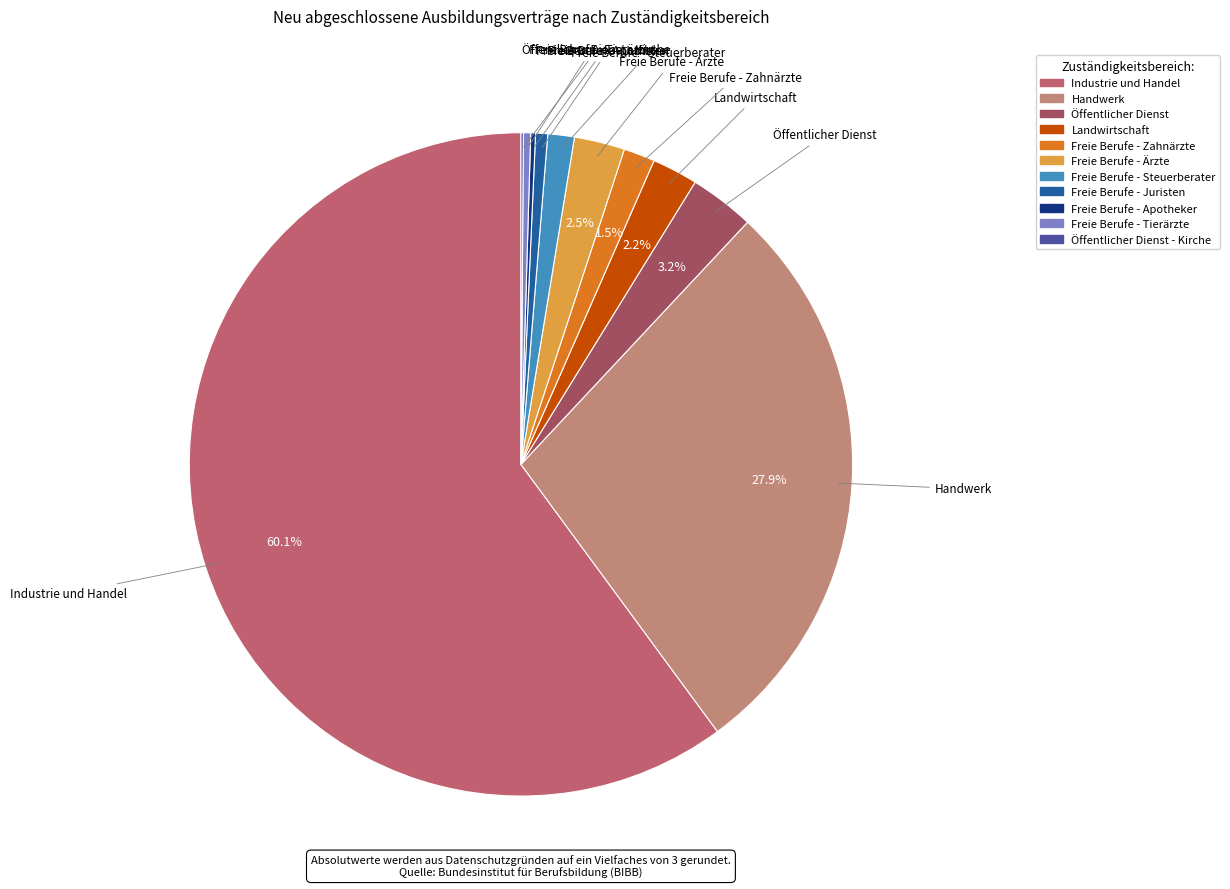

How many segments does this pie chart have?

11